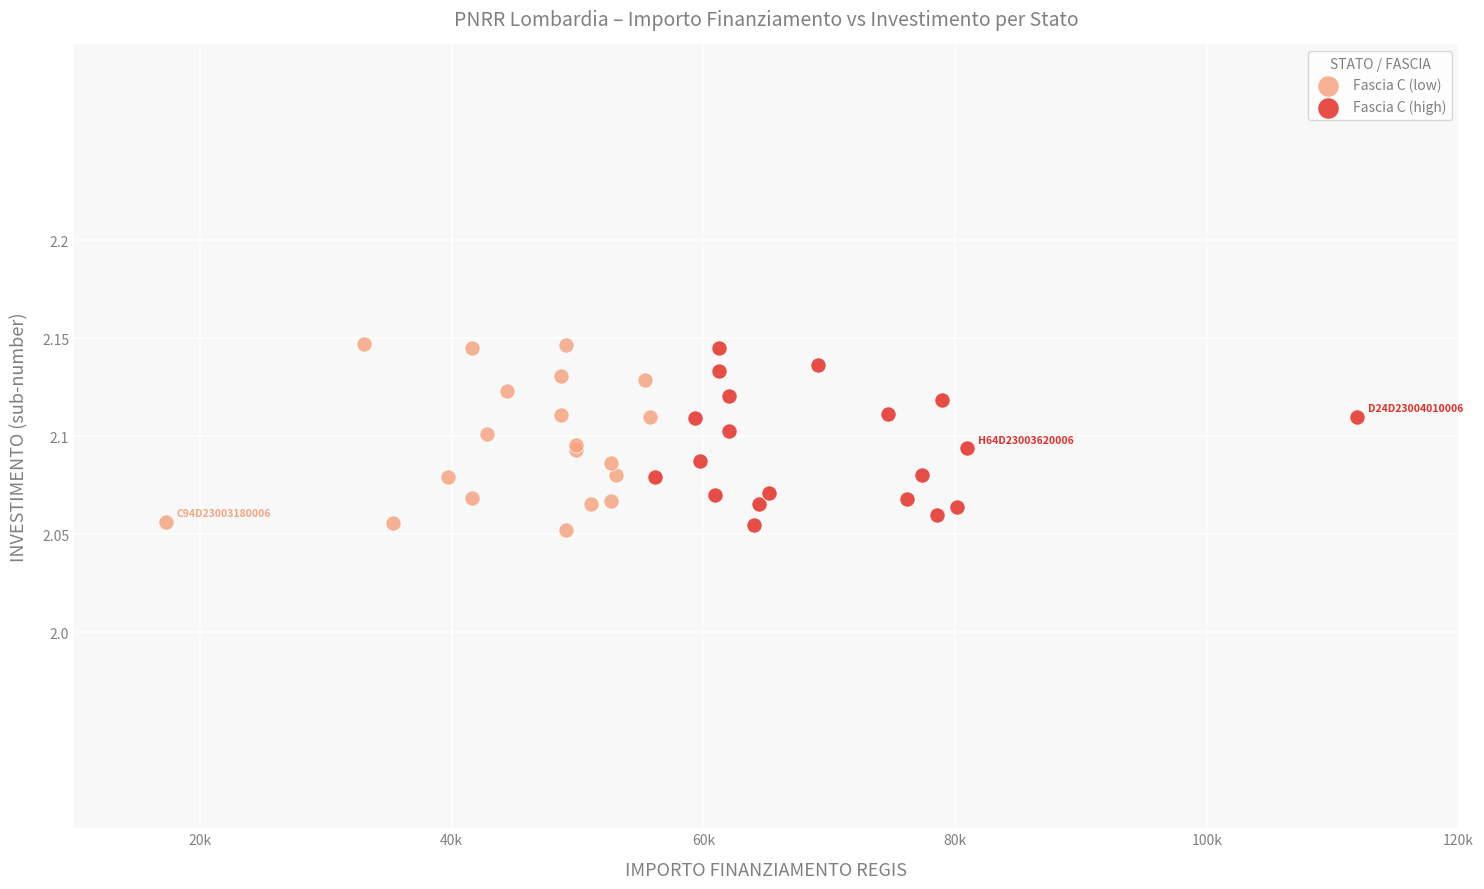

What are all the series names shown in the legend?

Fascia C (low), Fascia C (high)